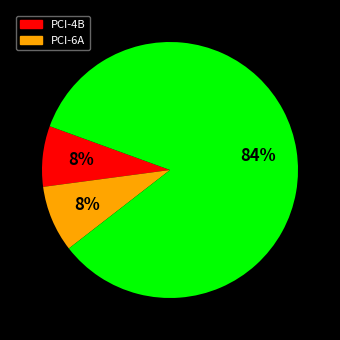

Is there any slice that represents more than half of the pie?

Yes